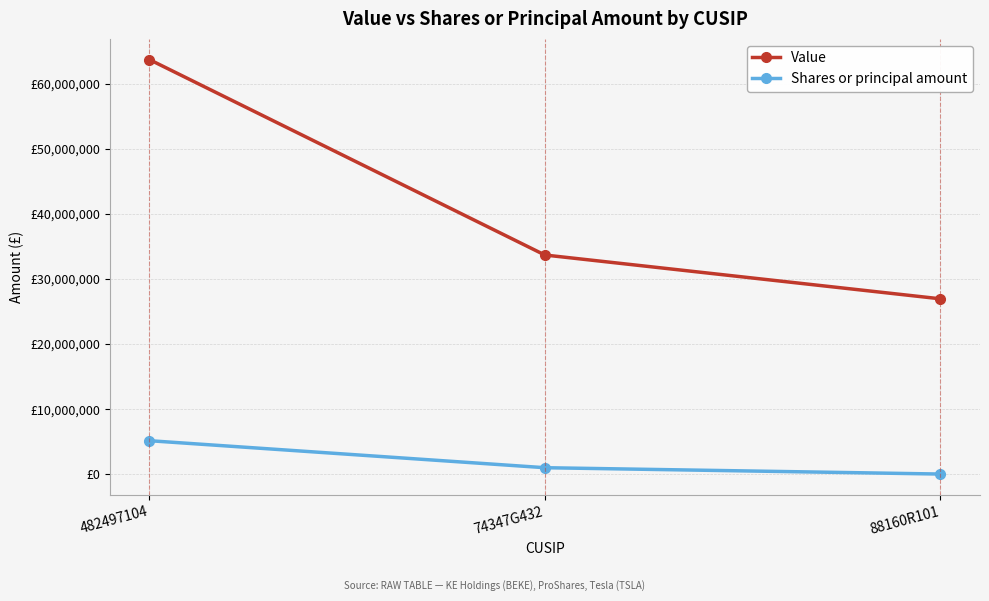

Does the chart have visible grid lines?

Yes